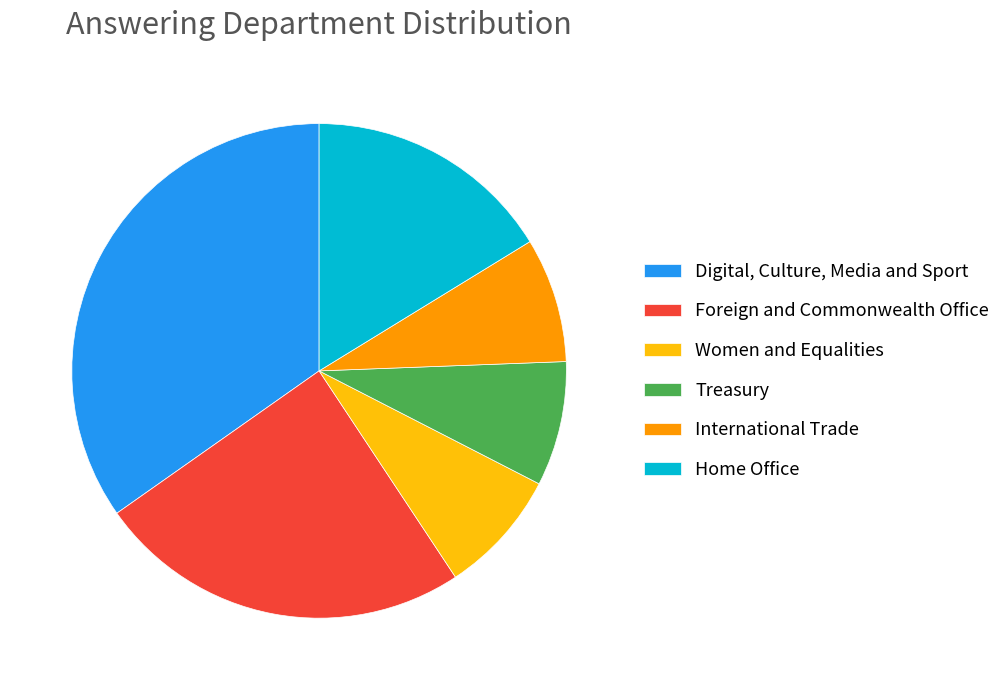

What is the ratio of the value at Digital, Culture, Media and Sport to the value at International Trade?

4.3